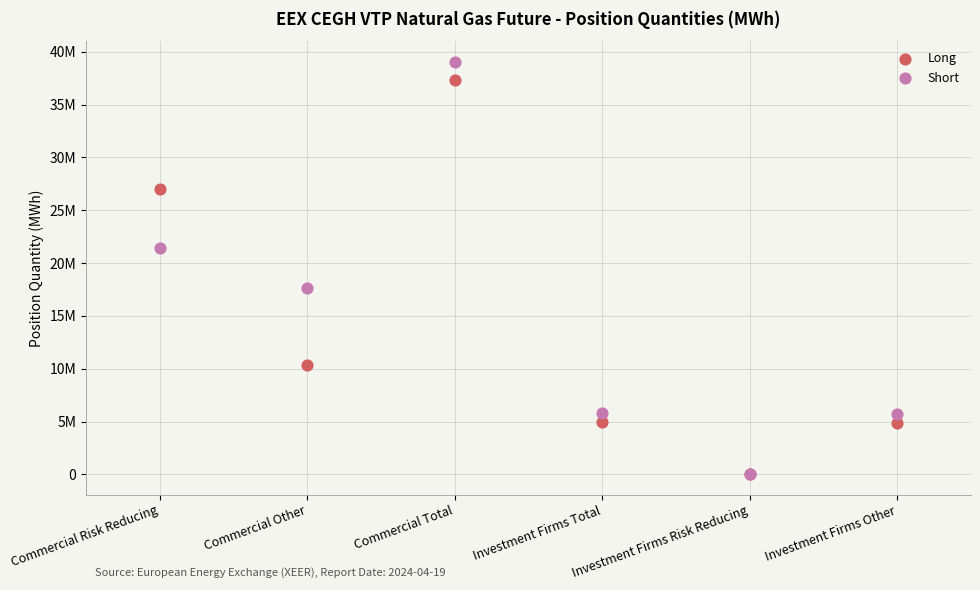

What are all the series names shown in the legend?

Long, Short